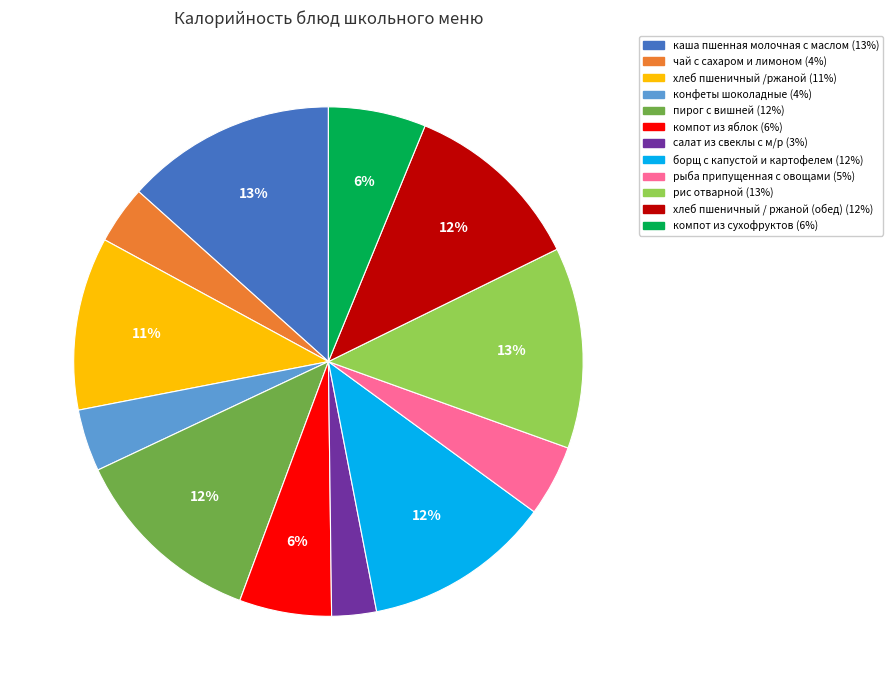

True or false: хлеб пшеничный /ржаной accounts for 23% of the total.

False